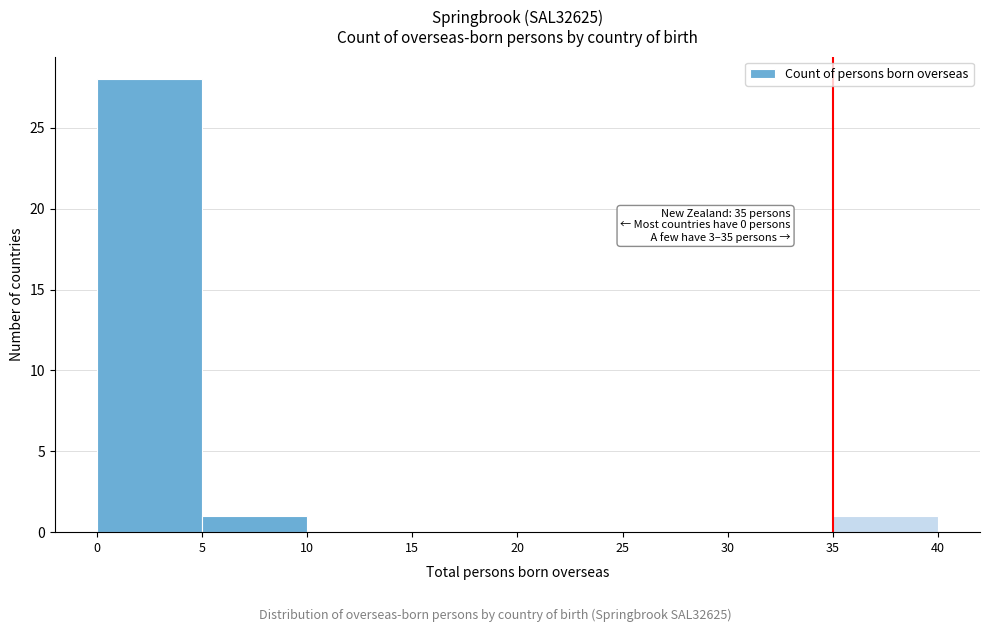

Over which range of the x-axis is the bar tallest?

0 to 5